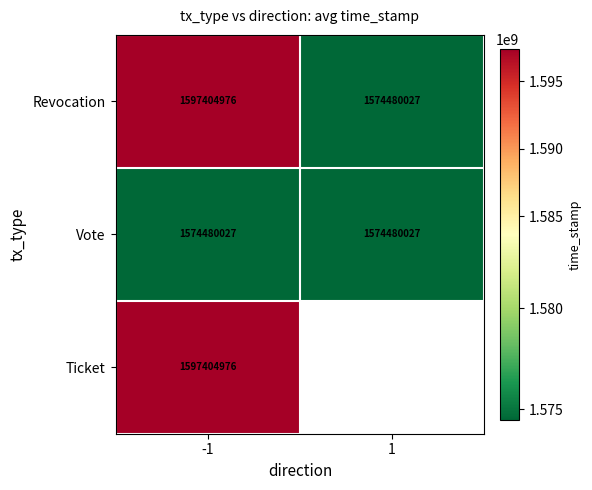

Which category has the highest value across all series?

-1